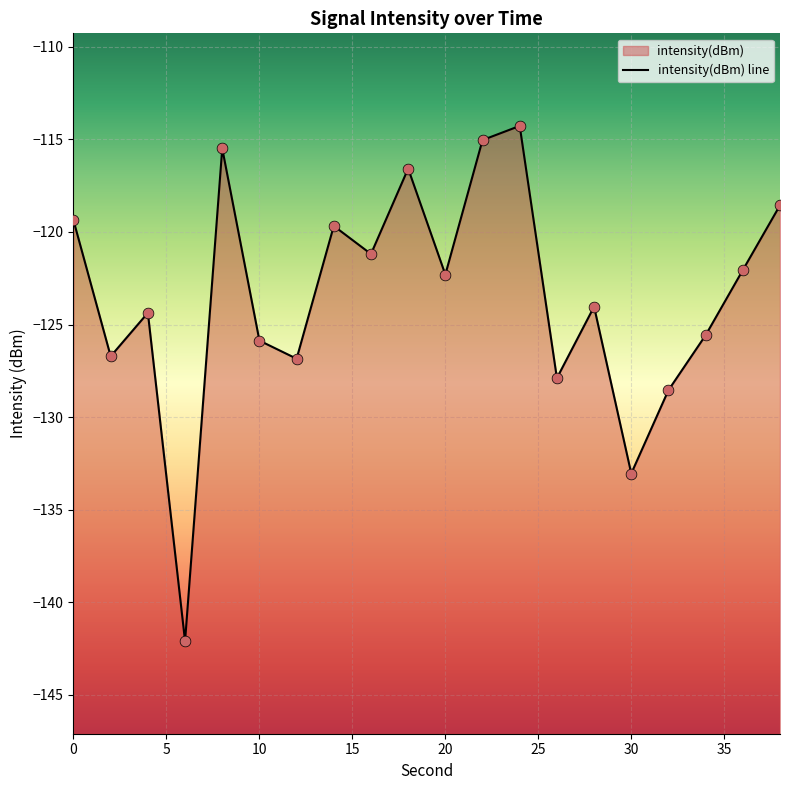

Between 10 and 35, which is larger?

35